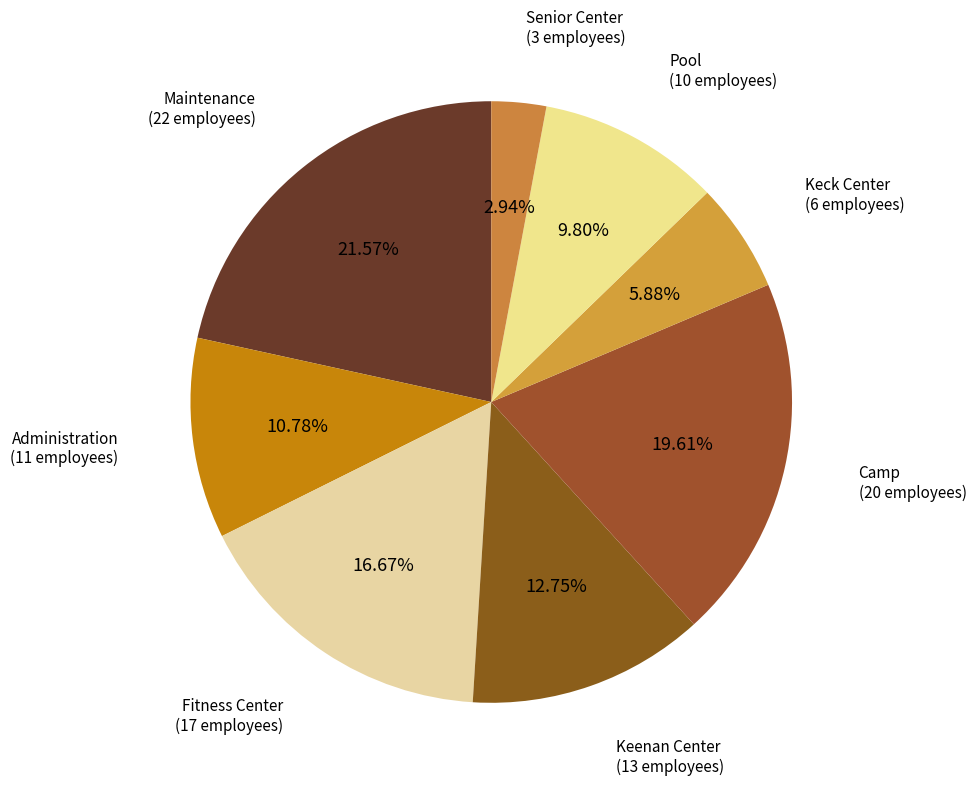

Which slice is the largest?

Maintenance